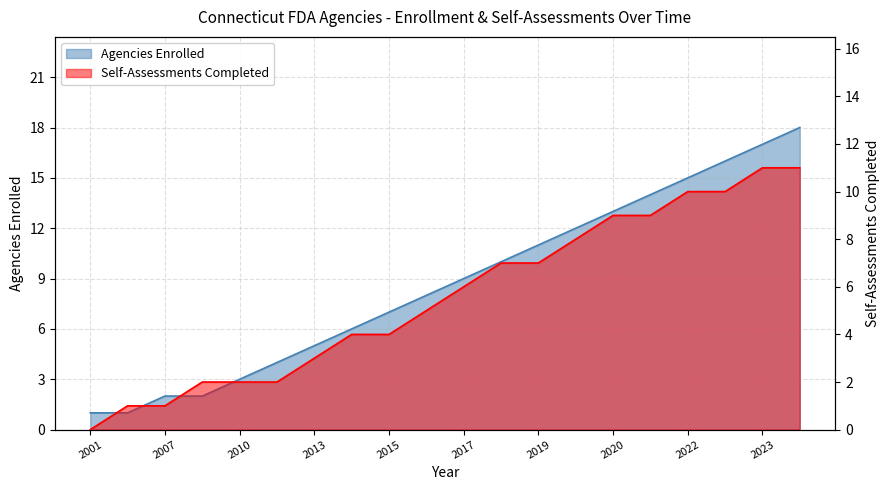

Reading left to right, what are all the values shown in this chart?

Agencies Enrolled: 1	1	2	2	3	4	5	6	7	8	9	10	11	12	13	14	15	16	17	18
Self-Assessments Completed: 0	1	1	2	2	2	3	4	4	5	6	7	7	8	9	9	10	10	11	11